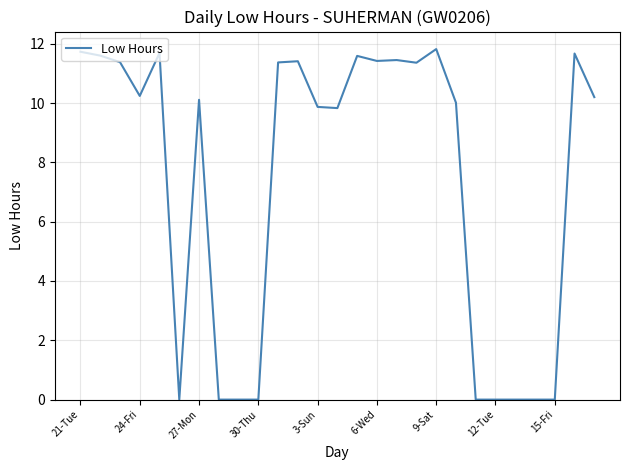

What is the maximum value shown in the chart?

11.8